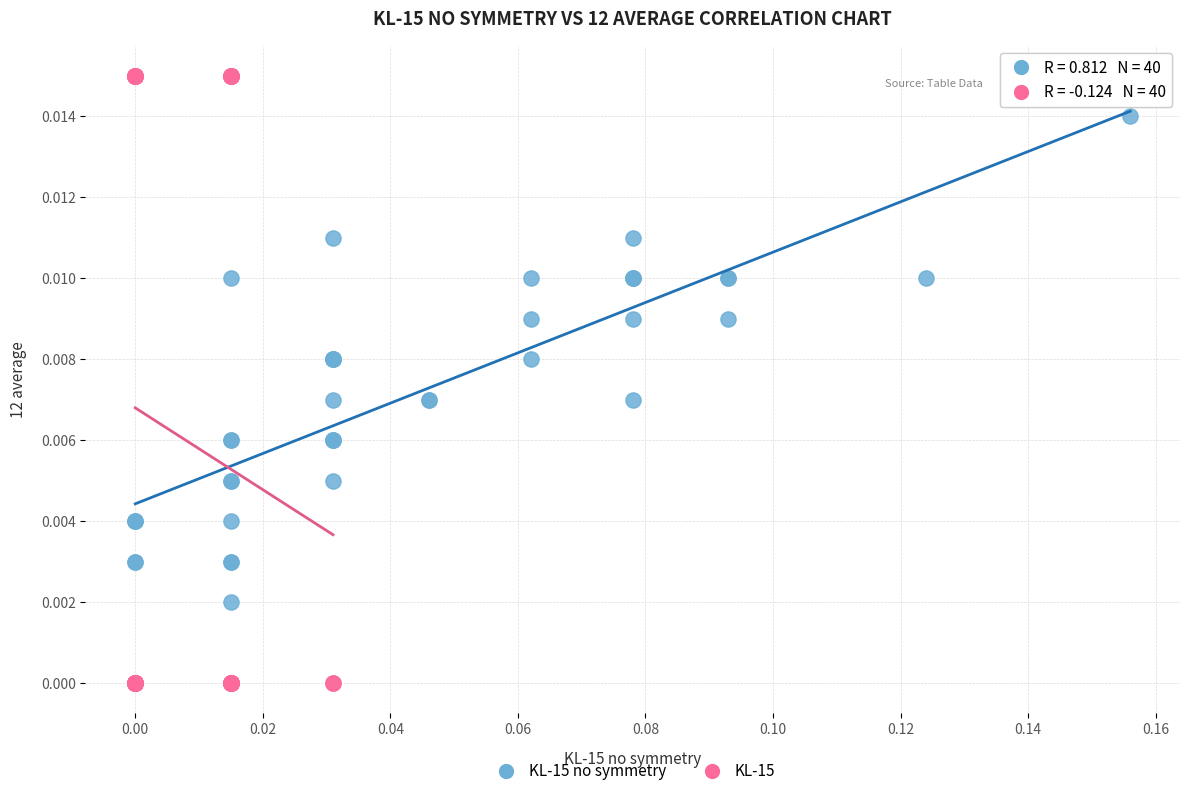

Which series contains the highest Y value?

KL-15